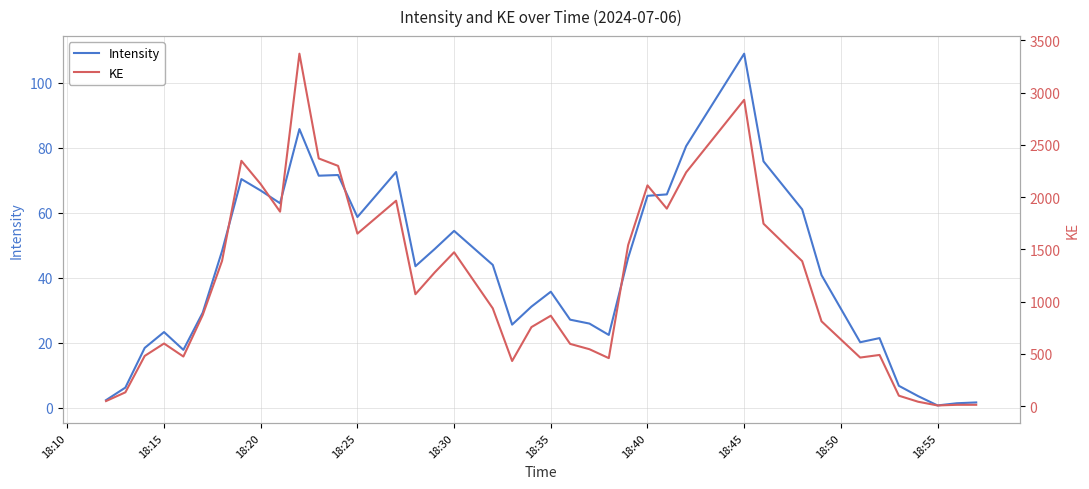

At which label does Intensity reach its peak?

18:45